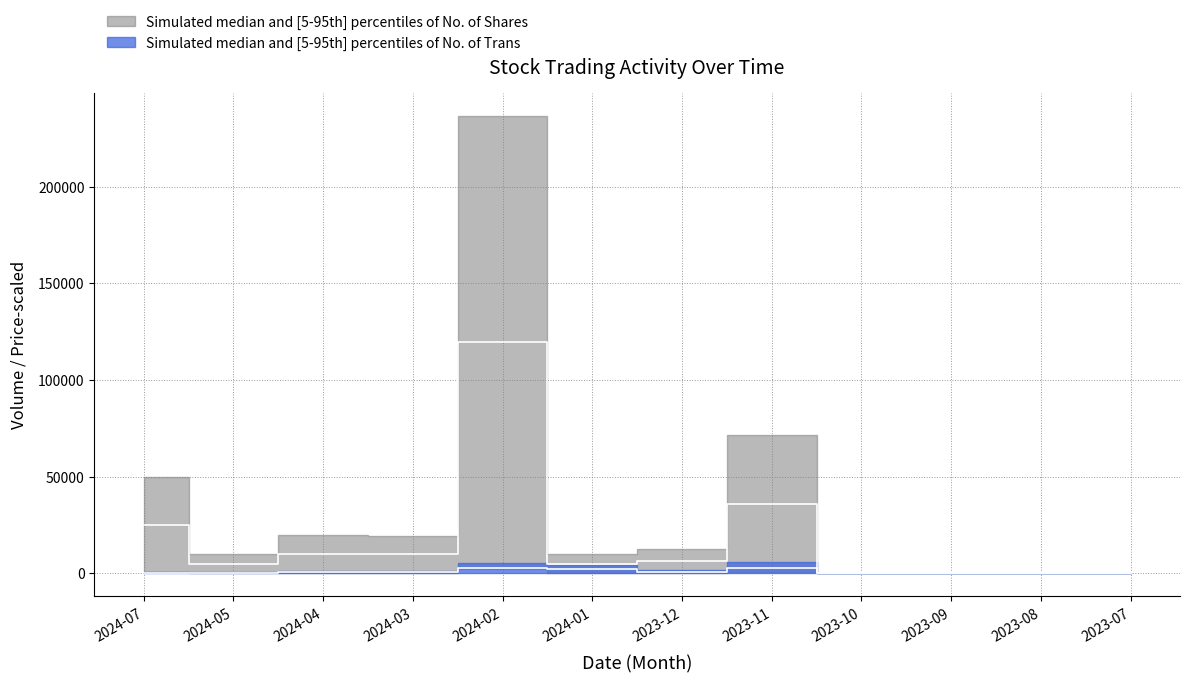

How many values in No. of Trans are above zero?

8